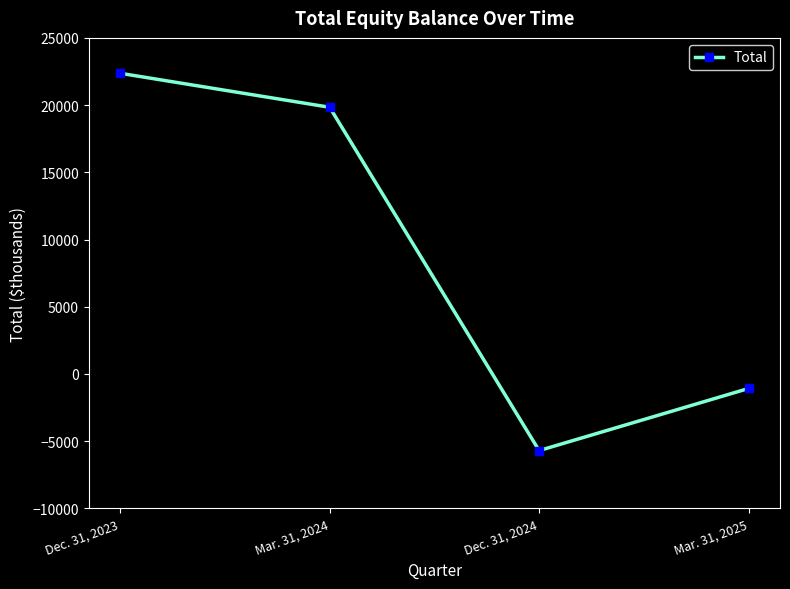

Rank the categories by value from highest to lowest.

Dec. 31, 2023, Mar. 31, 2024, Mar. 31, 2025, Dec. 31, 2024